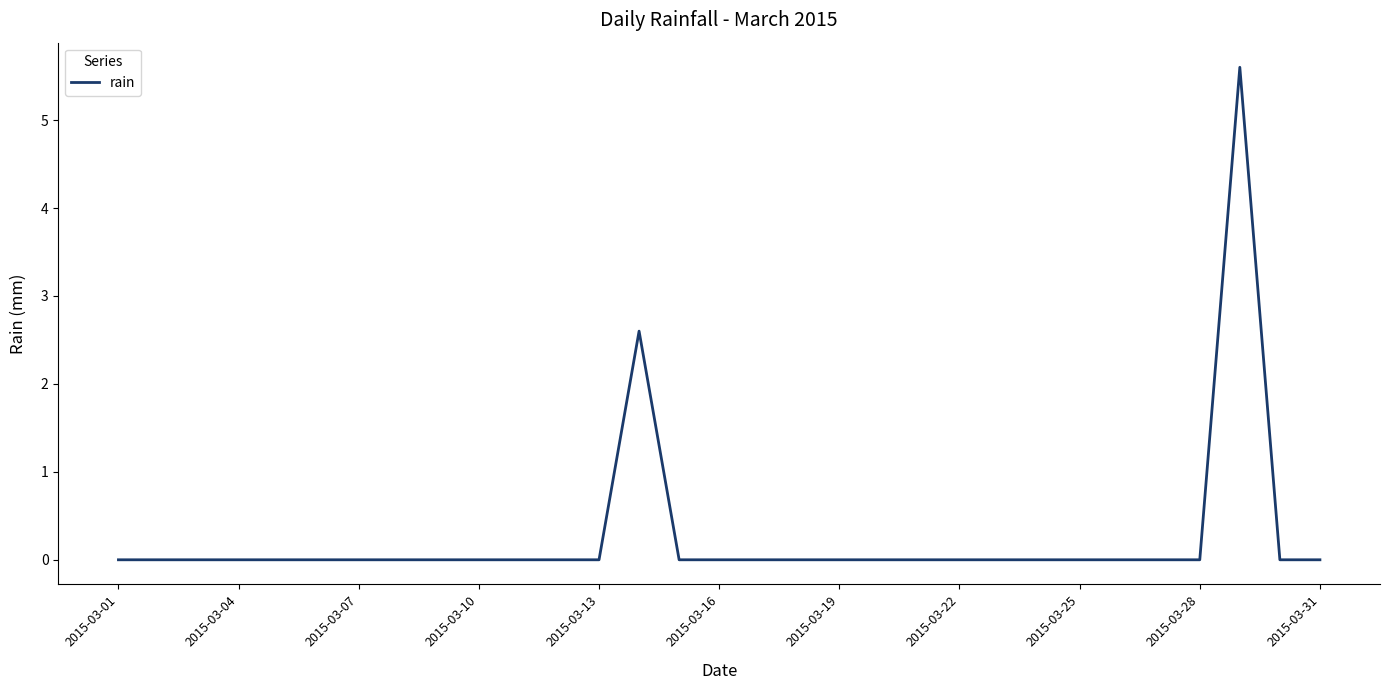

Is this an area chart (filled region under the line)?

No